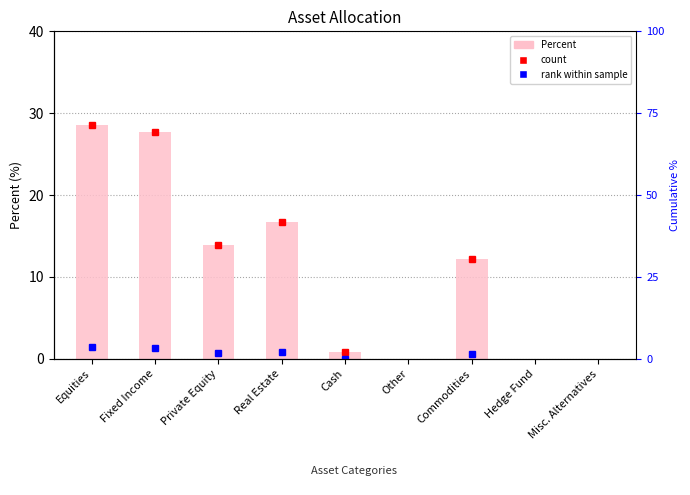

List the labels in order of value, largest first.

Equities, Fixed Income, Real Estate, Private Equity, Commodities, Cash, Other, Hedge Fund, Misc. Alternatives